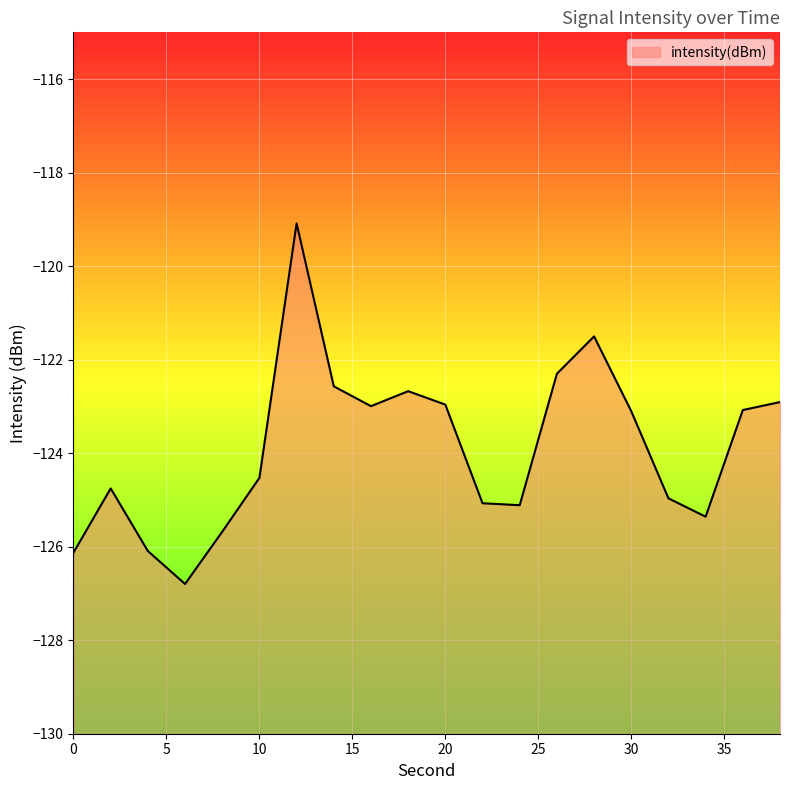

Rank the categories by value from highest to lowest.

12, 28, 26, 14, 18, 38, 20, 16, 36, 30, 10, 2, 32, 22, 24, 34, 8, 4, 0, 6